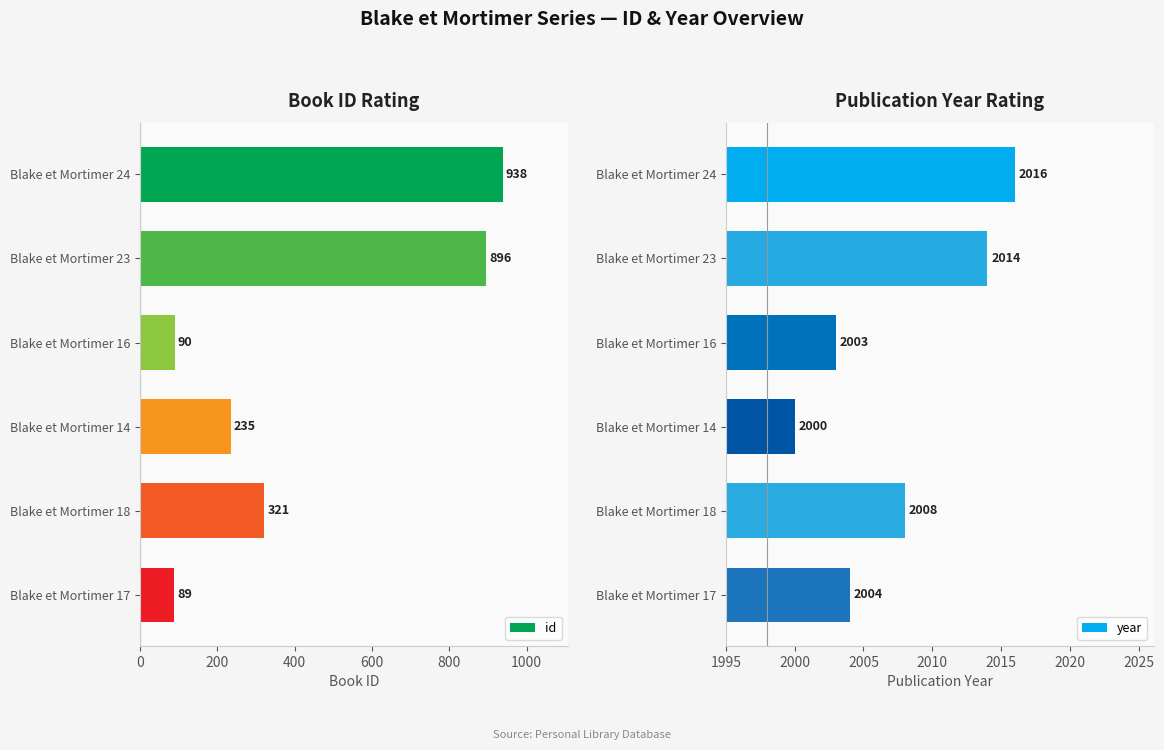

How many series are shown in this chart?

2